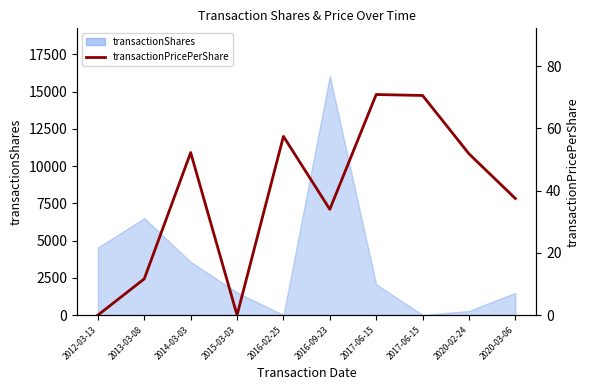

Where does the data first go above 51?

2014-03-03